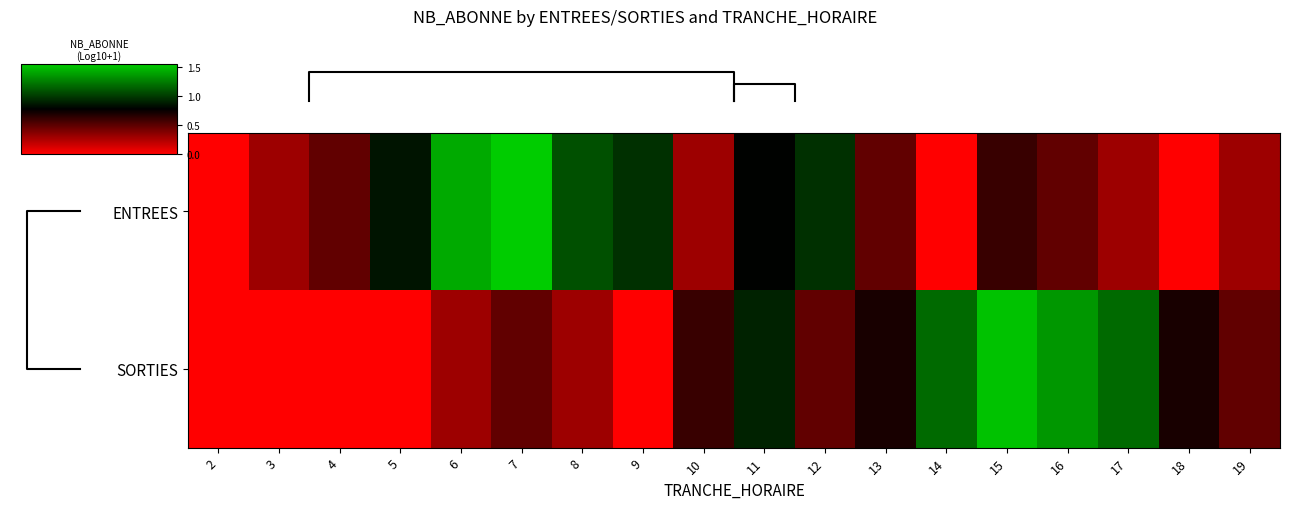

Between 16 and 11, which is larger?

11